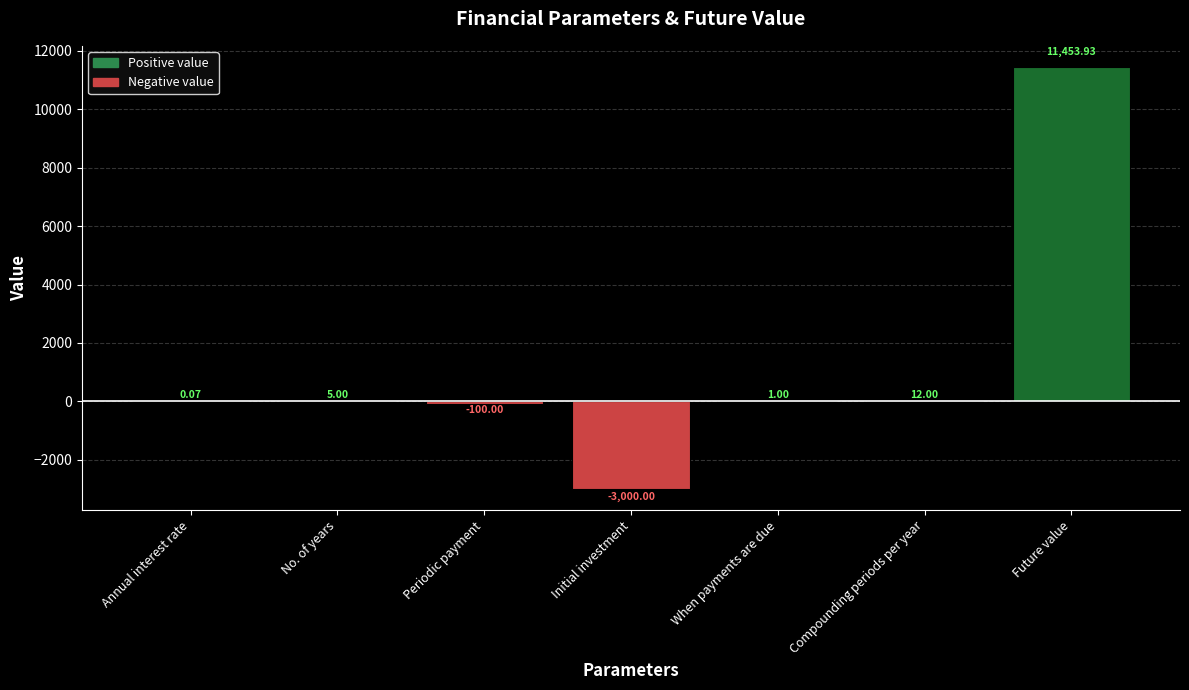

At which category does the chart reach its peak across all series?

Future value